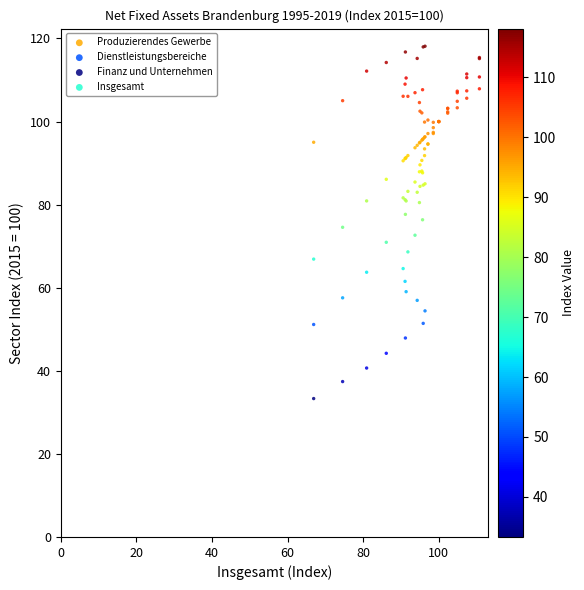

Which series has the largest Y range (max minus min)?

Finanz und Unternehmen